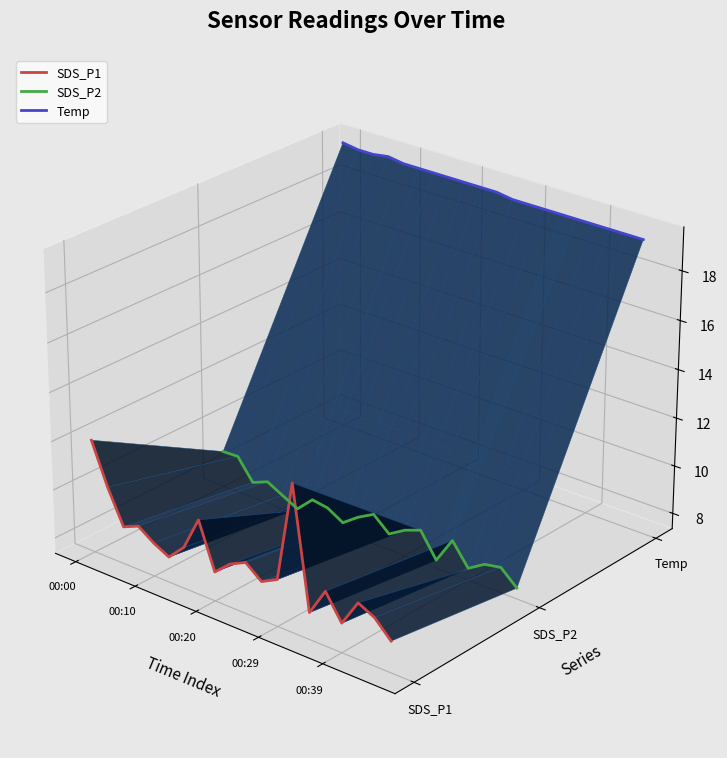

How many lines are shown in the chart?

3